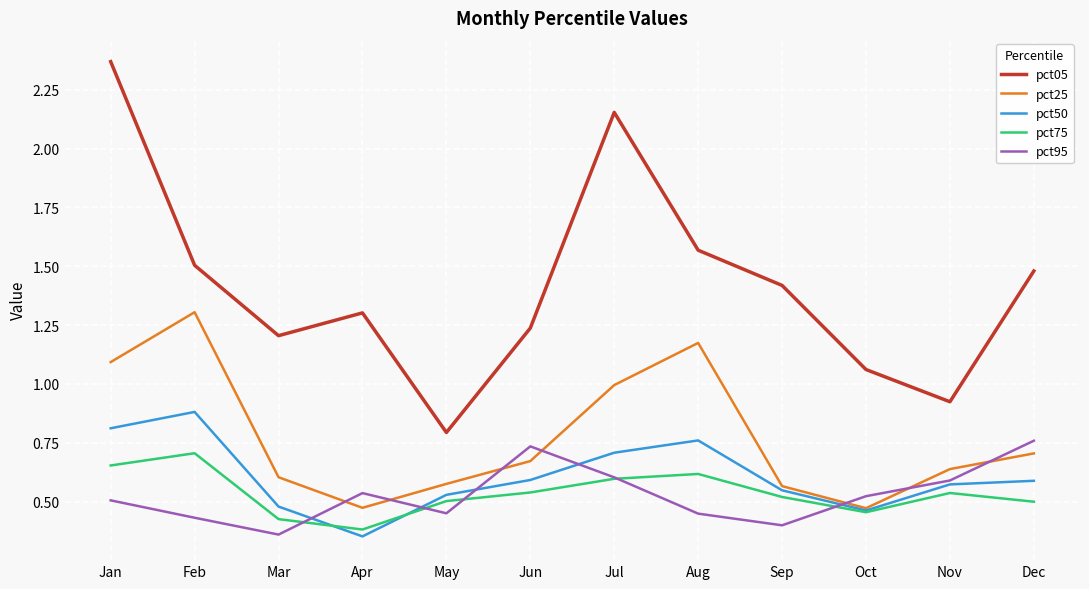

What is the difference between the maximum and minimum values in the pct75 series?

0.3